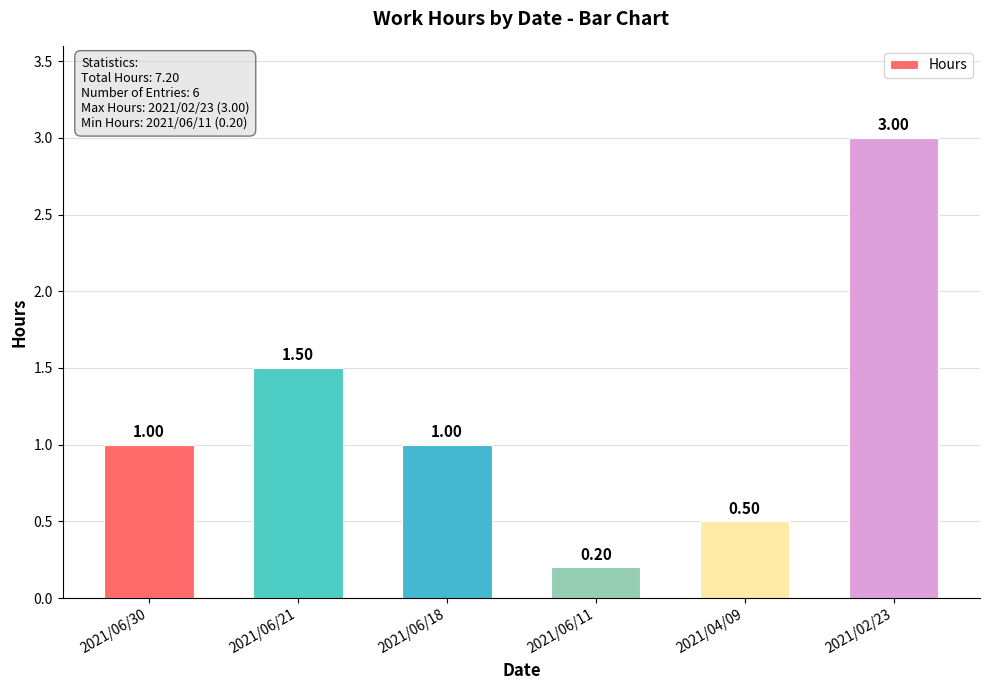

At which category does the chart reach its minimum across all series?

2021/06/11